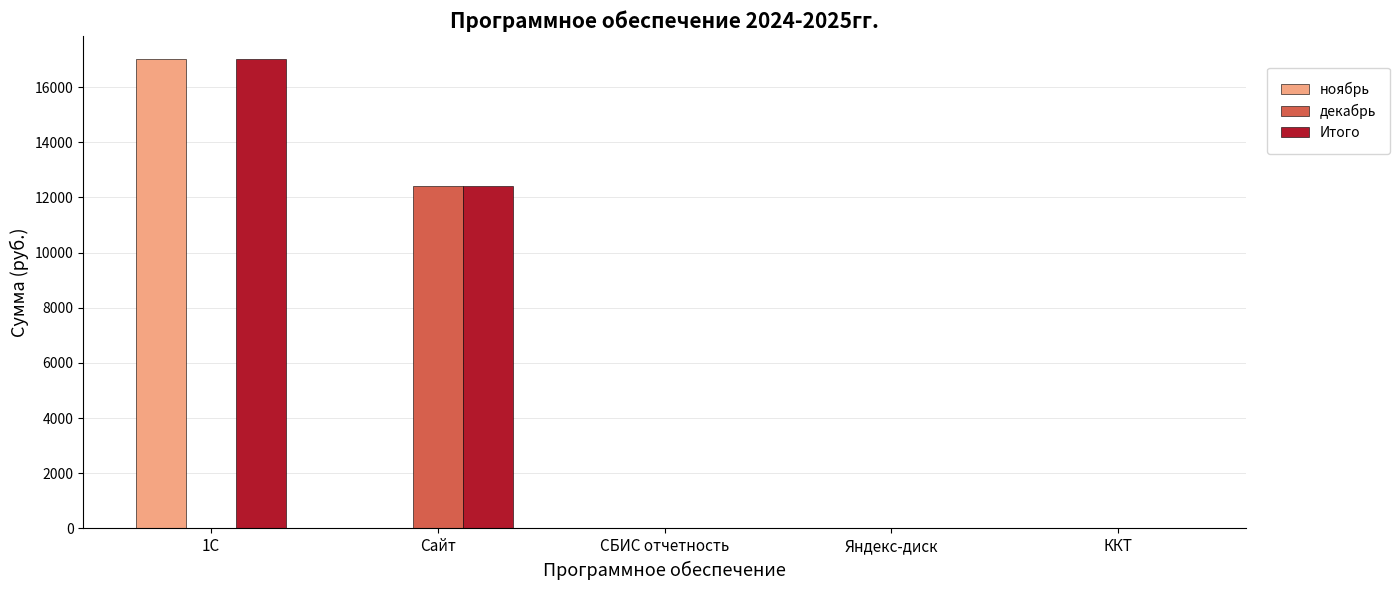

The value of ноябрь at Сайт is 7023. True or false?

False